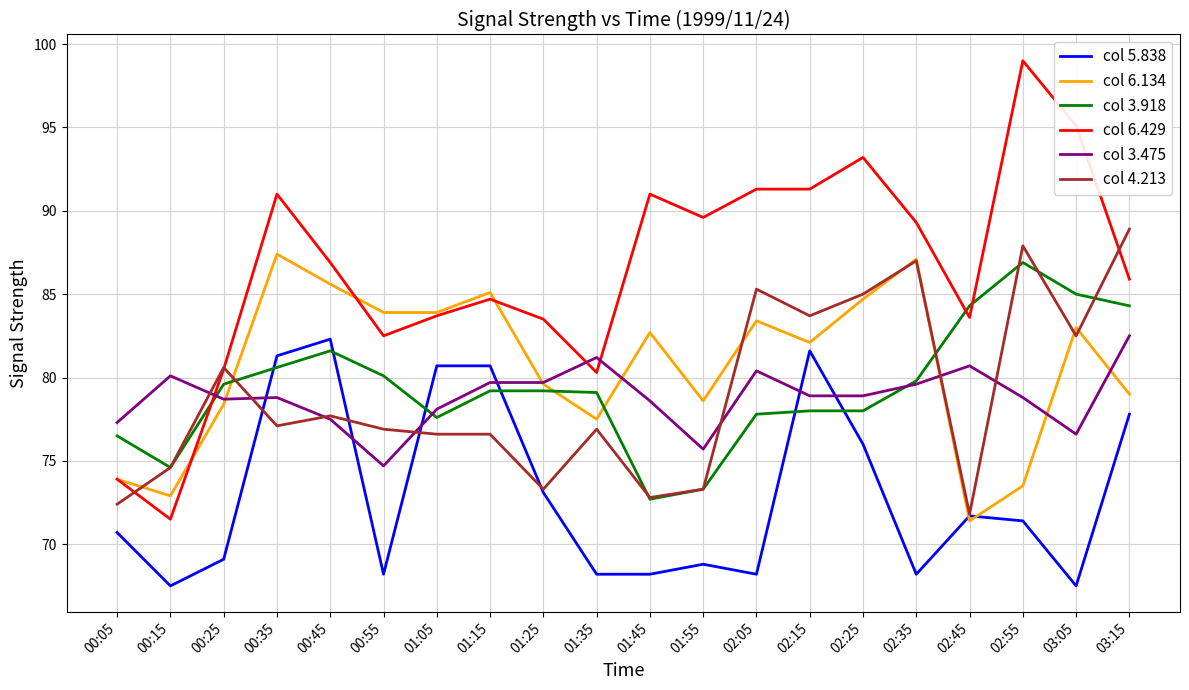

How many lines are shown in the chart?

6